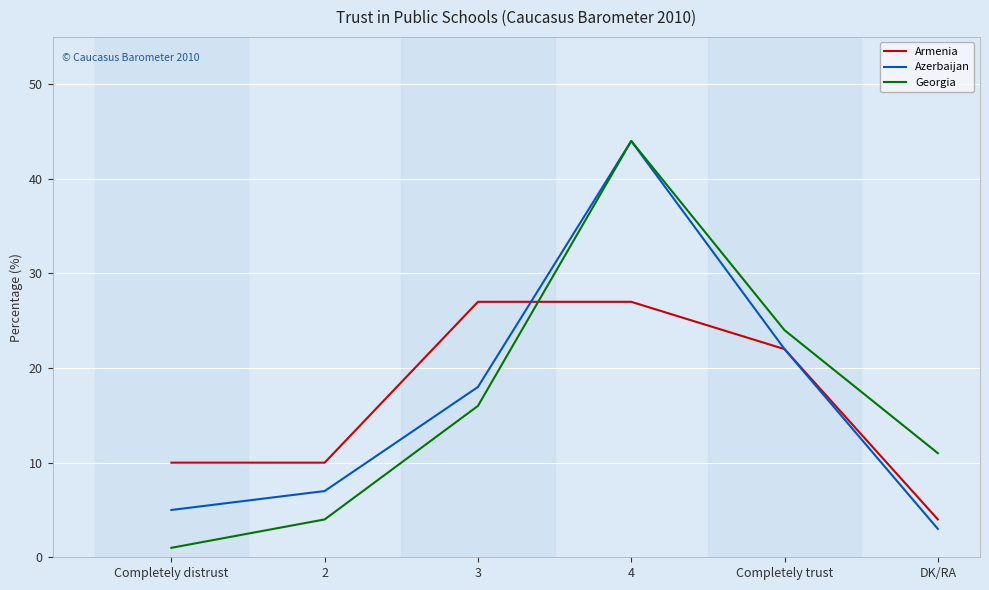

True or false: Georgia has a value of 24 at Completely trust.

True